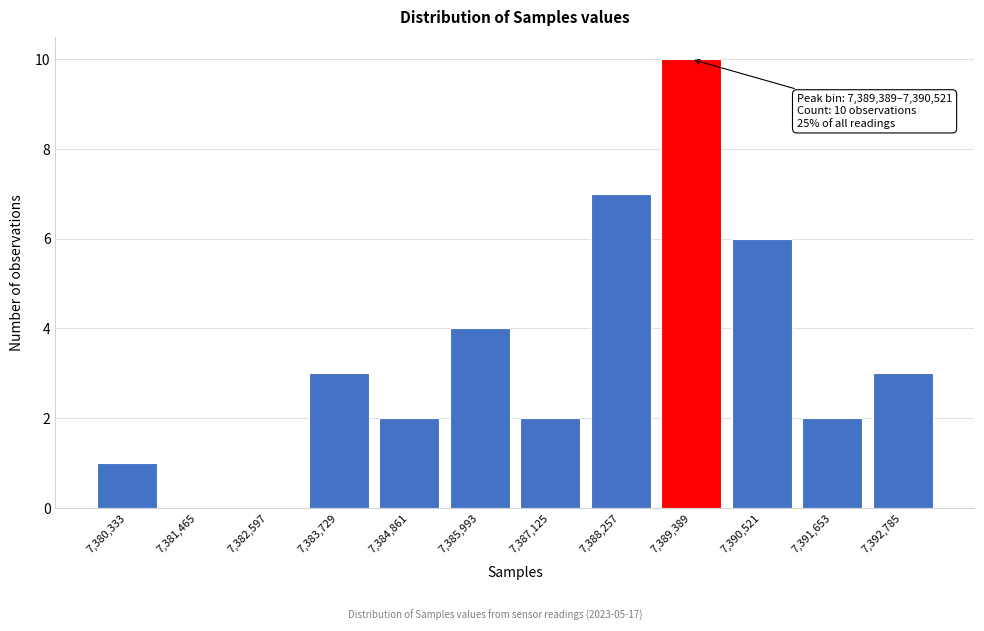

Reading left to right, extract all data points from this chart.

7,380,333=1	7,381,465=0	7,382,597=0	7,383,729=3	7,384,861=2	7,385,993=4	7,387,125=2	7,388,257=7	7,389,389=10	7,390,521=6	7,391,653=2	7,392,785=3